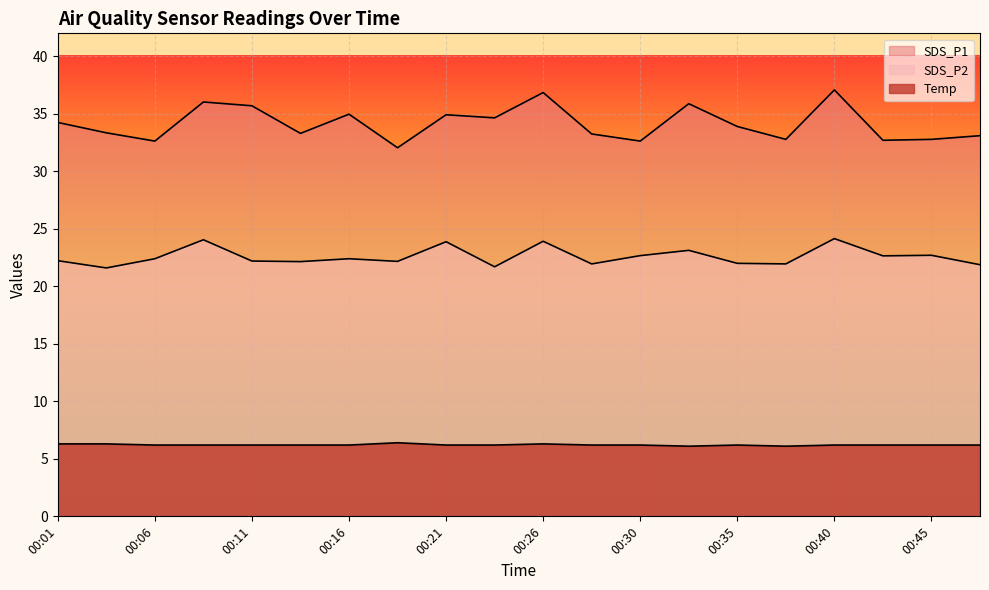

Where is SDS_P2 nearest to the value 22?

00:35